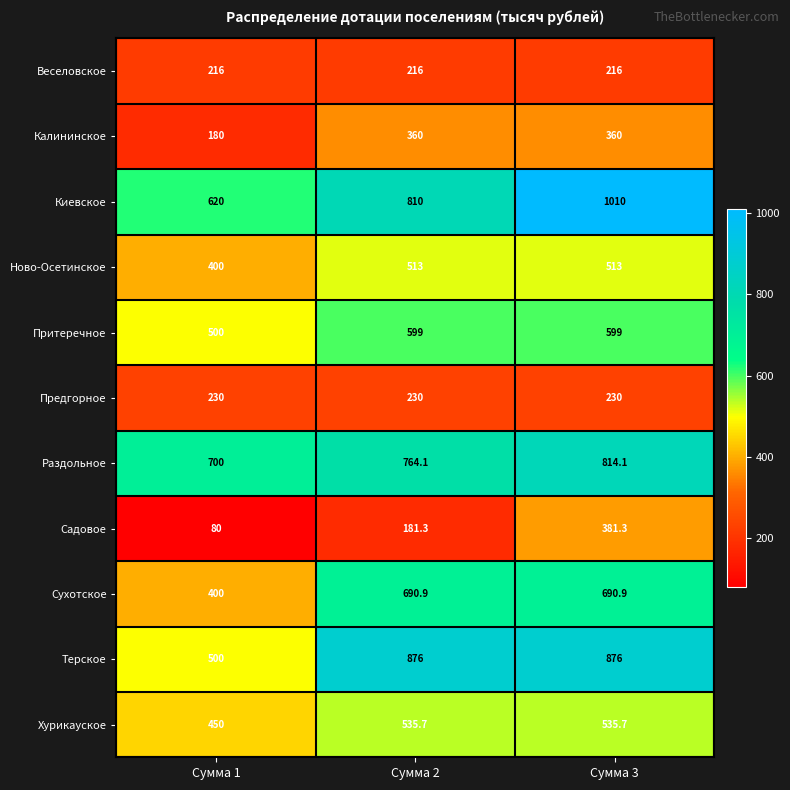

What is the approximate value of Ново-Осетинское at Сумма 1?

400.0